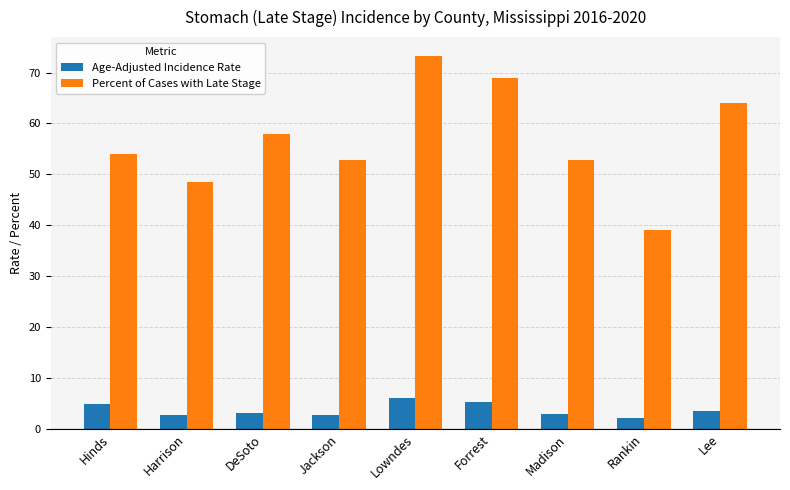

What position from the right is Hinds?

9